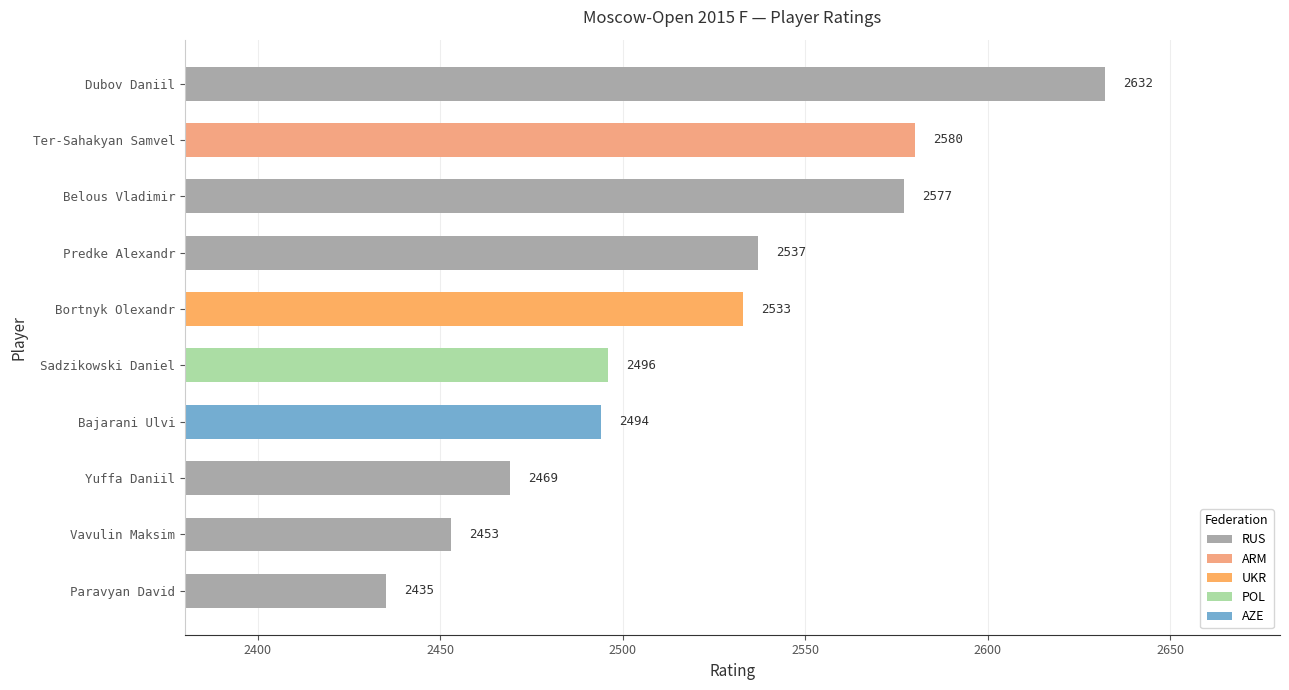

Rank the categories by value from lowest to highest.

Paravyan David, Vavulin Maksim, Yuffa Daniil, Bajarani Ulvi, Sadzikowski Daniel, Bortnyk Olexandr, Predke Alexandr, Belous Vladimir, Ter-Sahakyan Samvel, Dubov Daniil